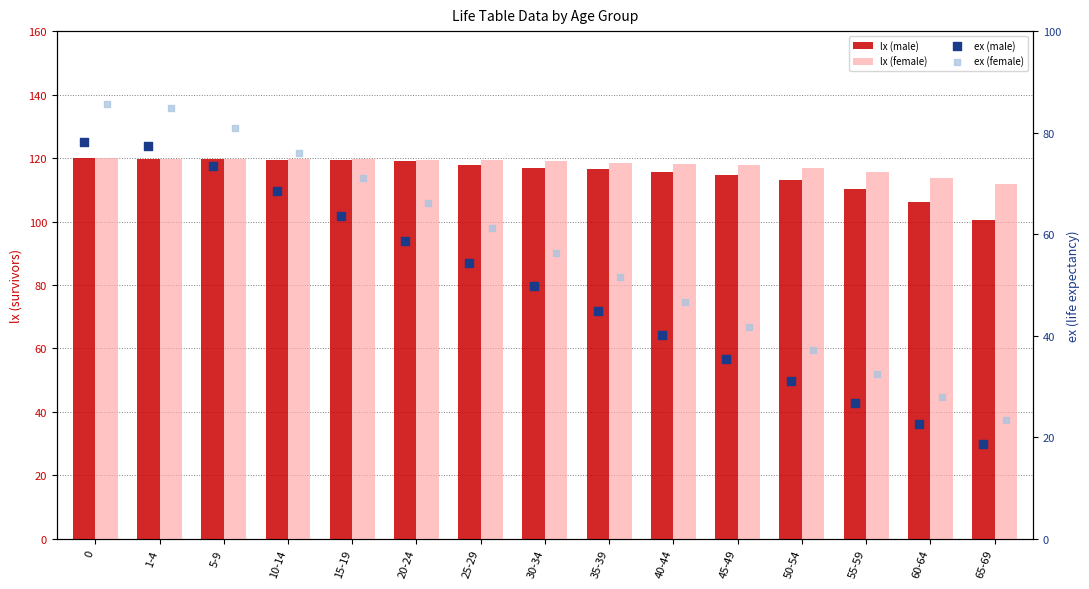

Is the value of ex (female) at 45-49 greater than the value of lx (male) at 20-24?

No